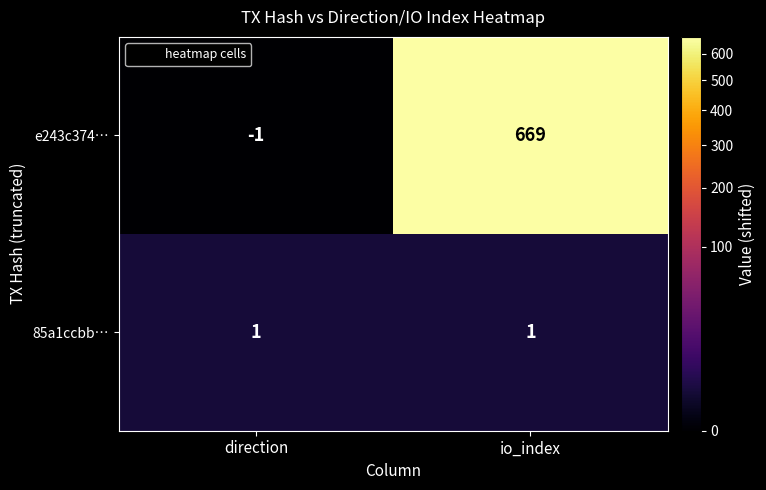

What is the total value across all series at direction?

0